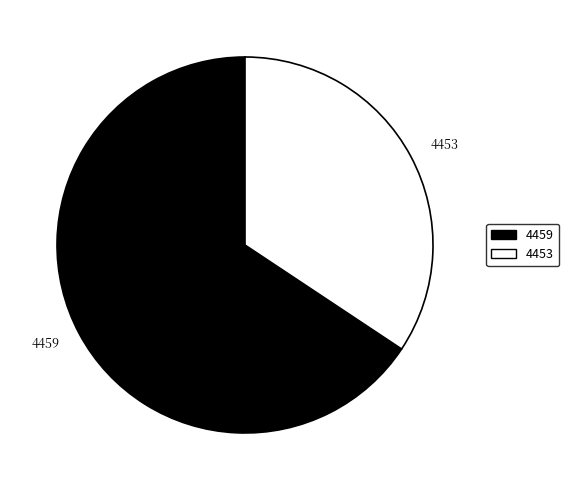

Is it true that 4453 is 29% of the pie?

False